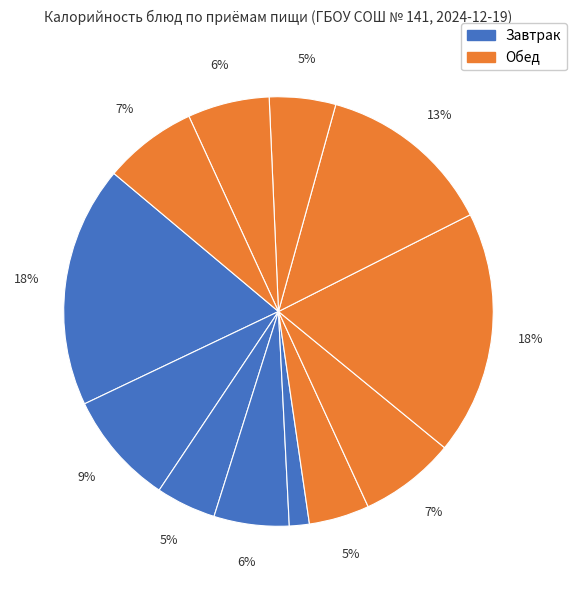

Count the number of slices in the pie.

12